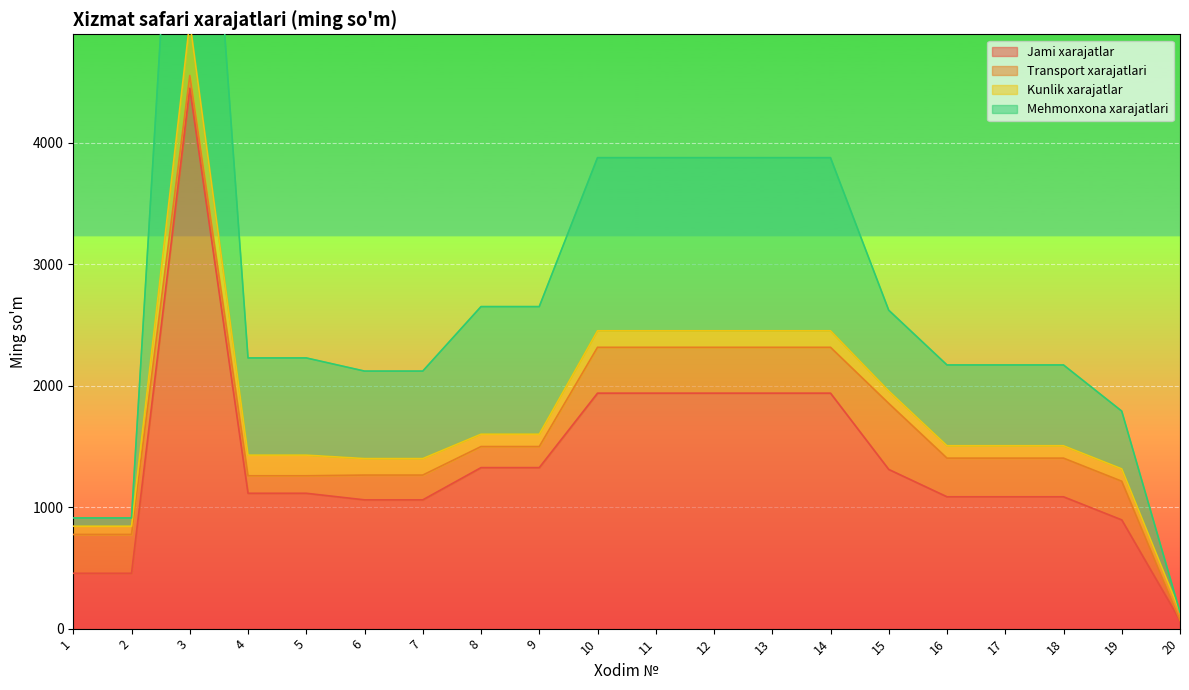

At which label is Mehmonxona xarajatlari closest to 4515?

10